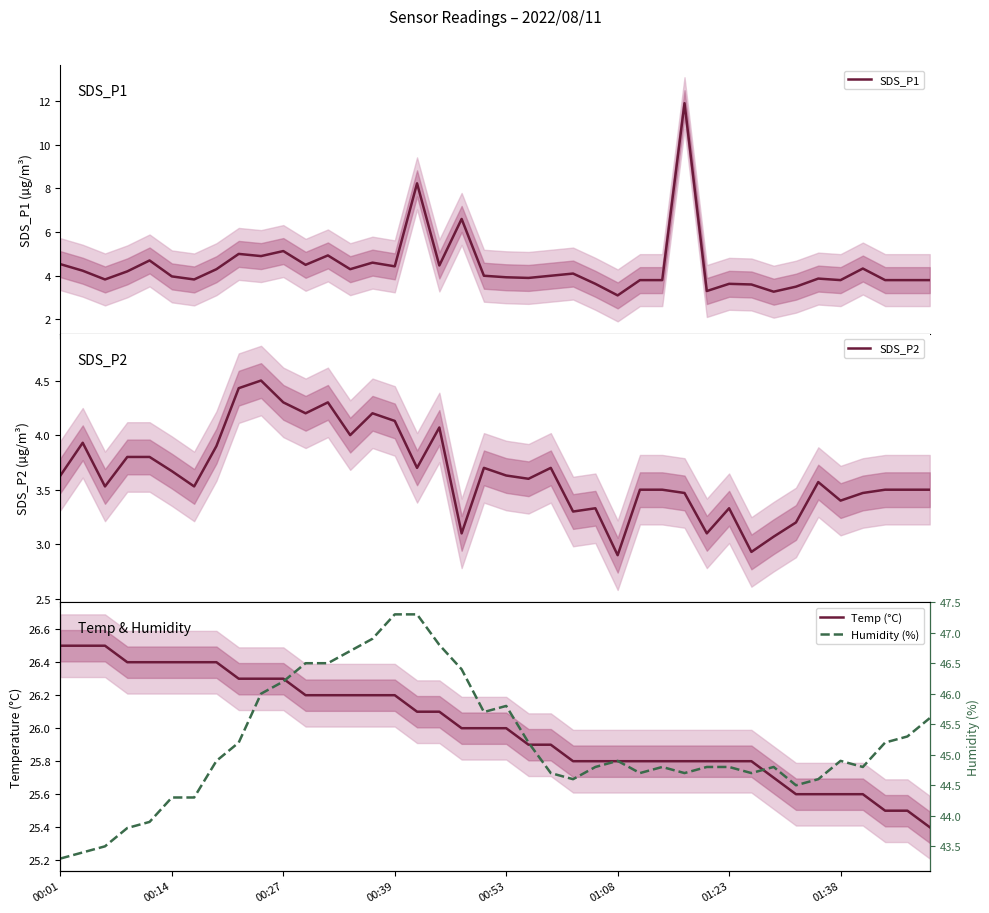

What is the maximum value for SDS_P1?

11.9